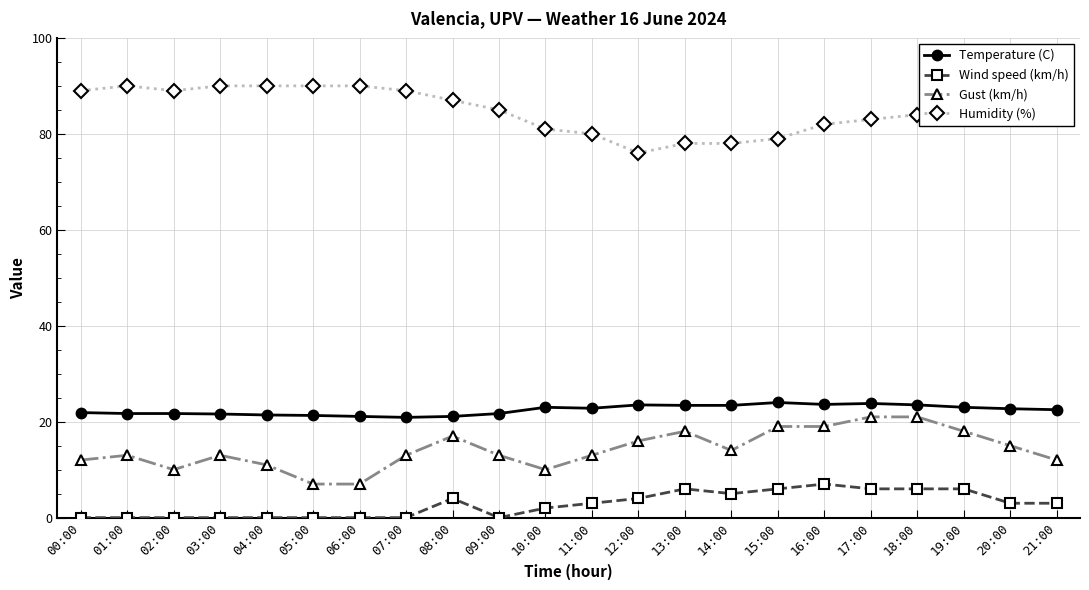

How many data points does each series have?

22